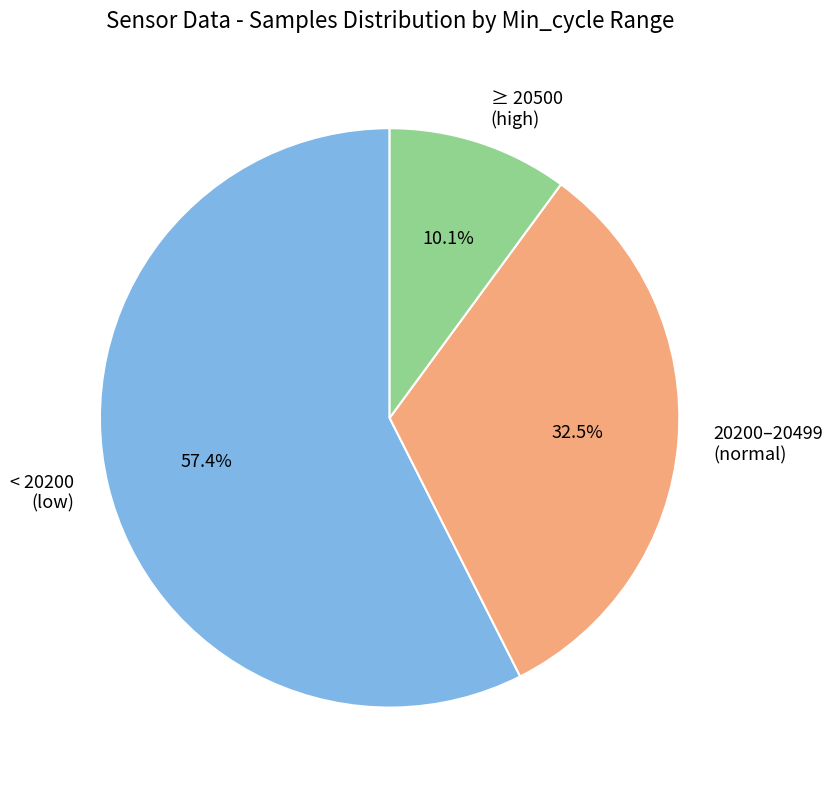

Count the number of slices in the pie.

3